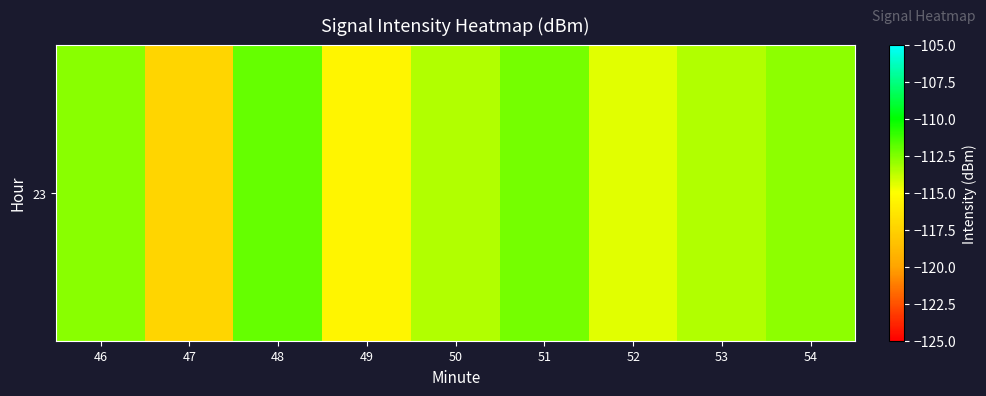

Which label corresponds to the largest value in the chart?

48